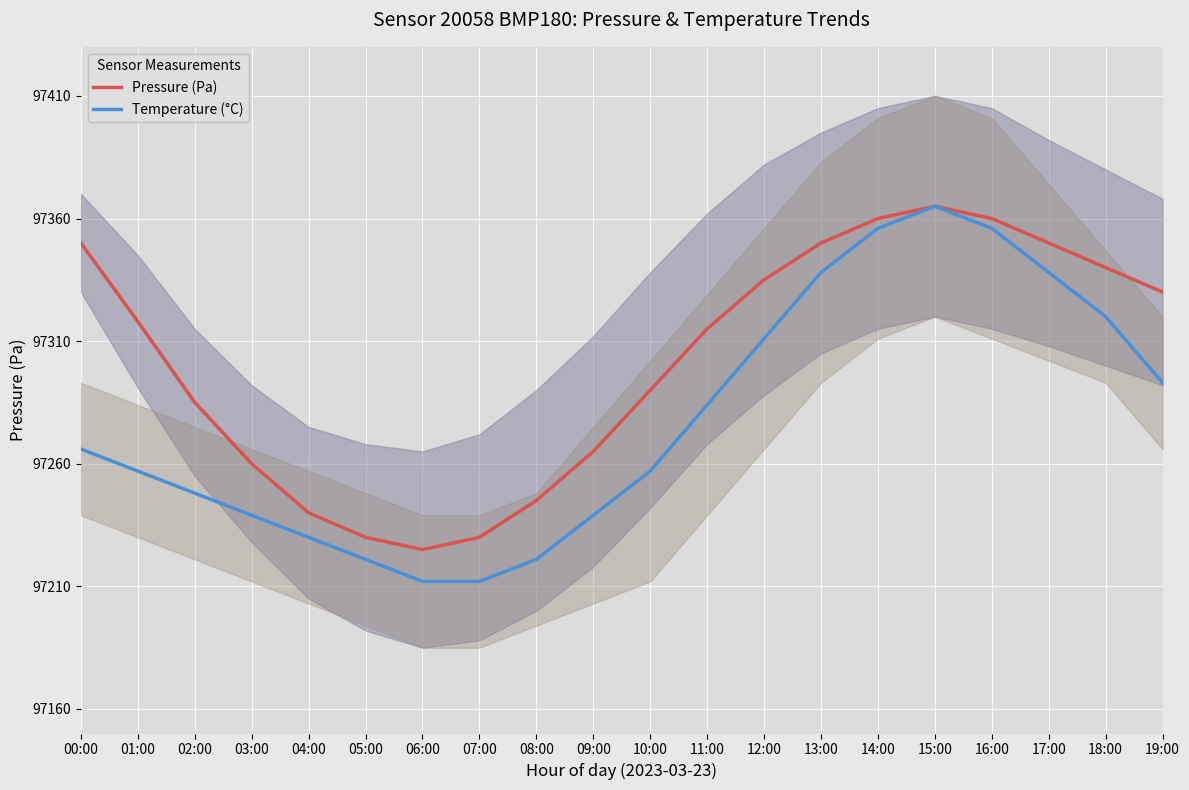

What is the difference between the highest and lowest values at 10:00?

33